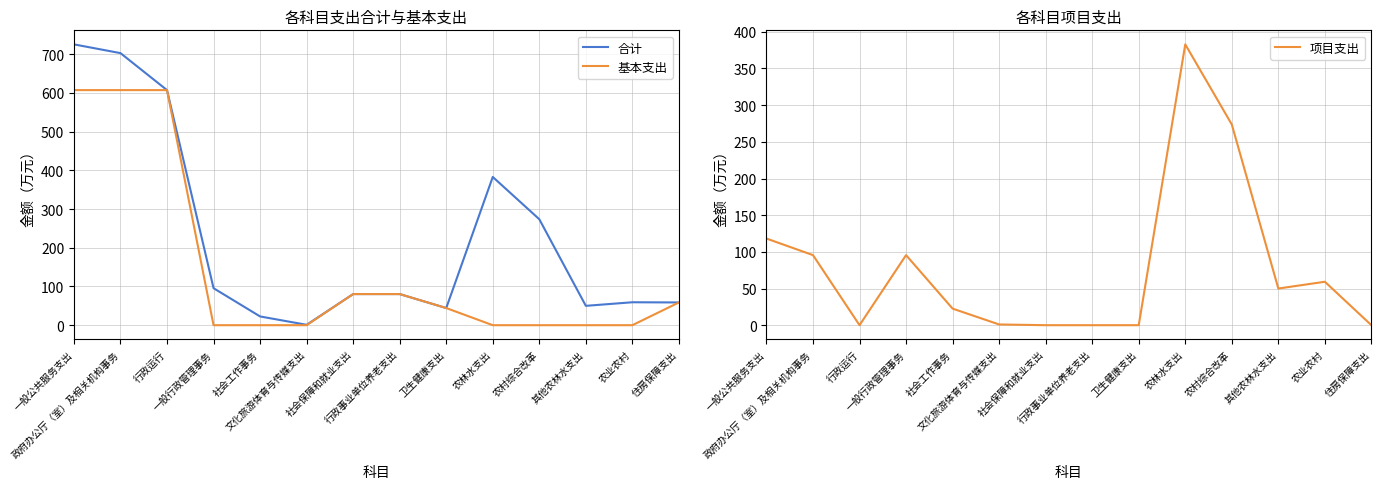

Reading right to left, extract all data points from this chart.

合计: 住房保障支出=58.7	农业农村=59.2	其他农林水支出=50.0	农村综合改革=273.6	农林水支出=382.9	卫生健康支出=44.3	行政事业单位养老支出=80.4	社会保障和就业支出=80.4	文化旅游体育与传媒支出=1.0	社会工作事务=22.6	一般行政管理事务=95.5	行政运行=607.1	政府办公厅（室）及相关机构事务=702.7	一般公共服务支出=725.3
基本支出: 住房保障支出=58.7	农业农村=0.0	其他农林水支出=0.0	农村综合改革=0.0	农林水支出=0.0	卫生健康支出=44.3	行政事业单位养老支出=80.4	社会保障和就业支出=80.4	文化旅游体育与传媒支出=0.0	社会工作事务=0.0	一般行政管理事务=0.0	行政运行=607.1	政府办公厅（室）及相关机构事务=607.1	一般公共服务支出=607.1
项目支出: 住房保障支出=0.0	农业农村=59.2	其他农林水支出=50.0	农村综合改革=273.6	农林水支出=382.9	卫生健康支出=0.0	行政事业单位养老支出=0.0	社会保障和就业支出=0.0	文化旅游体育与传媒支出=1.0	社会工作事务=22.6	一般行政管理事务=95.5	行政运行=0.0	政府办公厅（室）及相关机构事务=95.5	一般公共服务支出=118.1